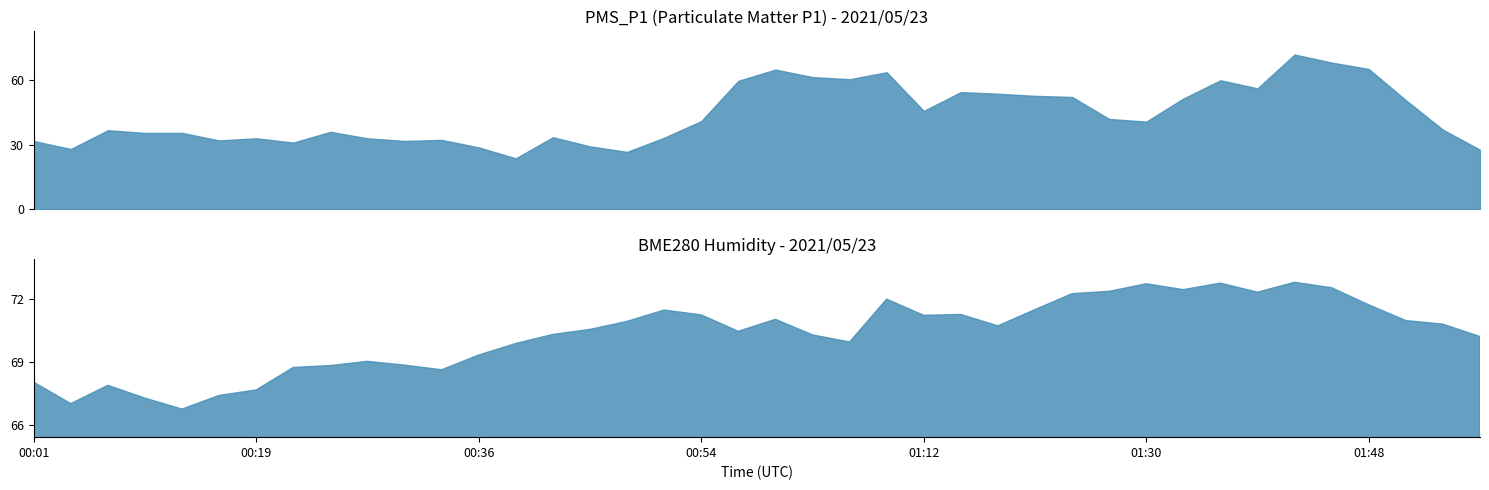

What is the label of the 20th point from the right?

01:00